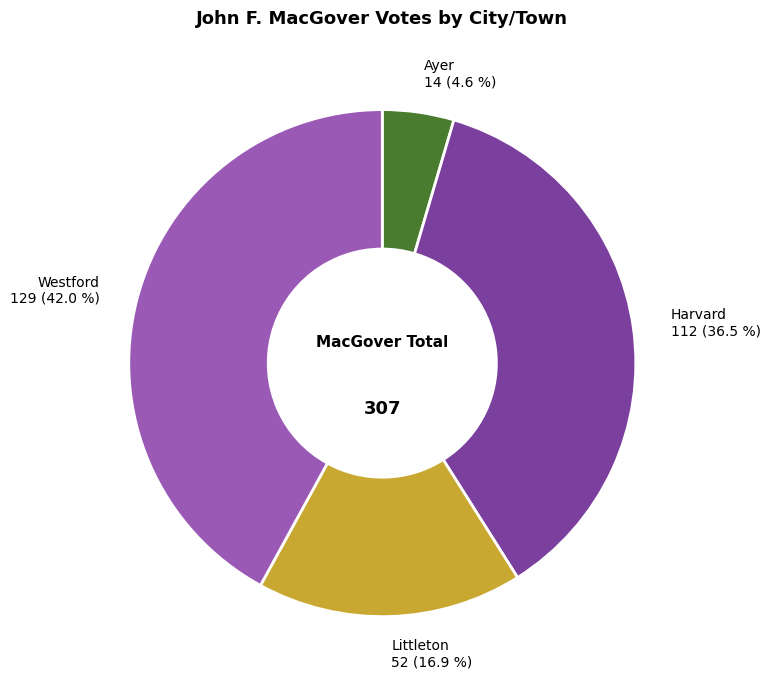

Is there any slice that represents more than half of the pie?

No